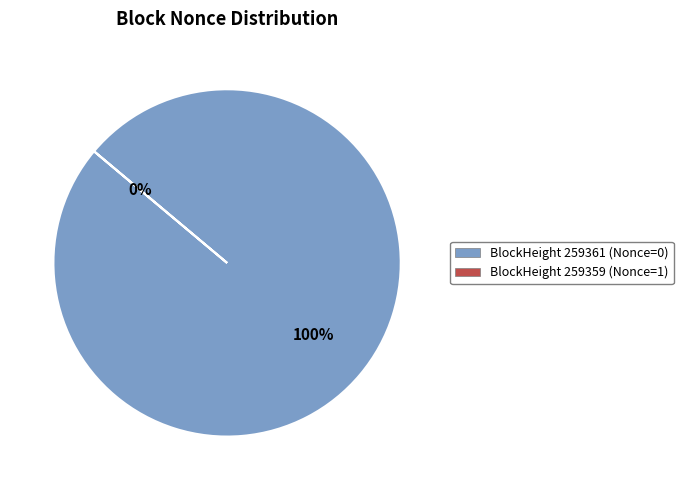

Between 259359 and 259361, which is larger?

259361